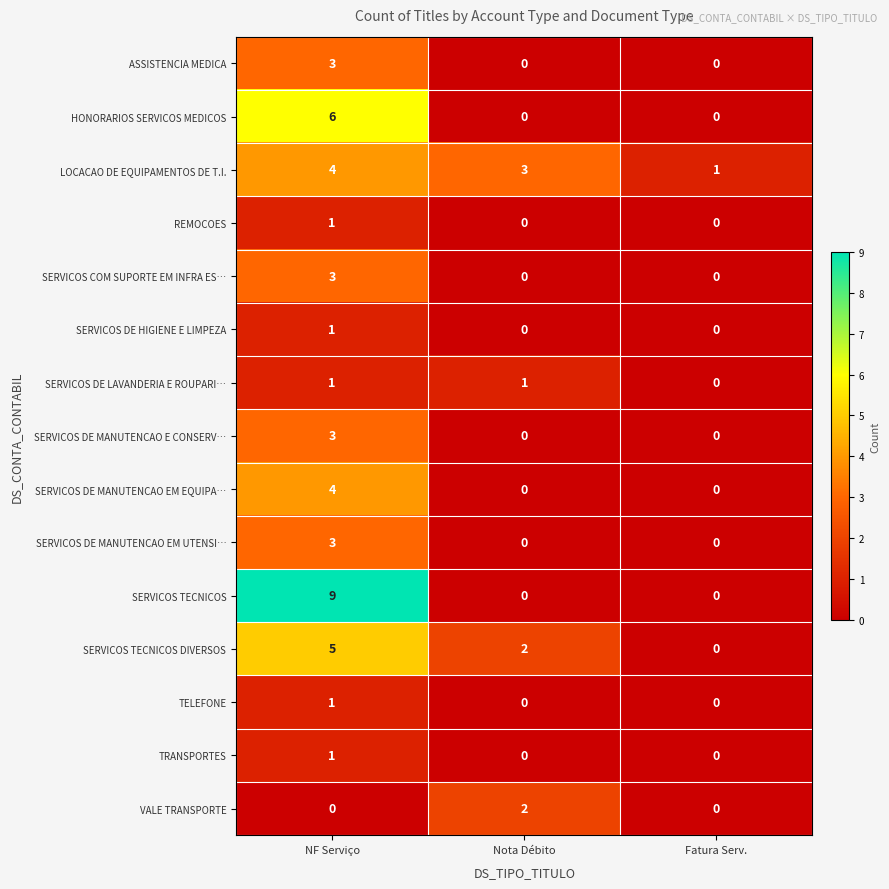

At which category does the chart reach its peak across all series?

NF Serviço